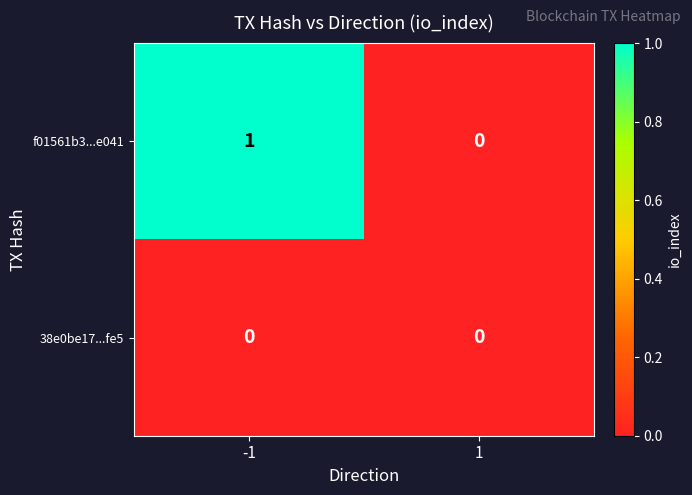

Which series has the widest spread of values?

f01561b3...e041